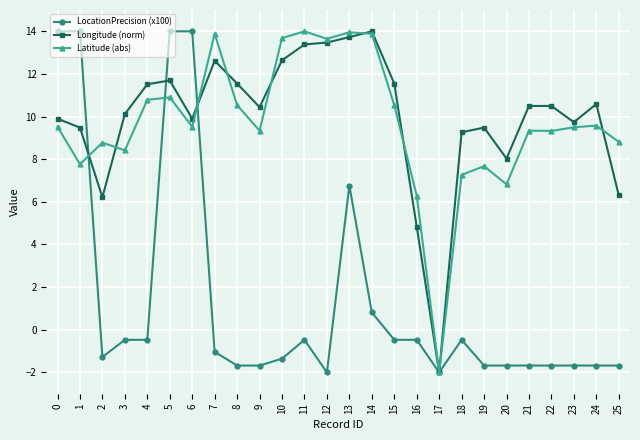

Is the value of Latitude (abs) at 8 greater than the value of Longitude (norm) at 19?

Yes